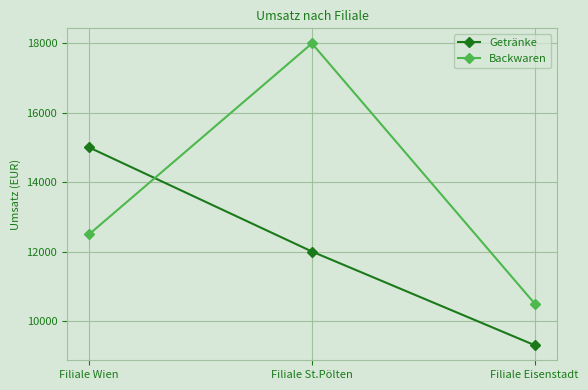

True or false: Backwaren has a value of 16617 at Filiale Wien.

False